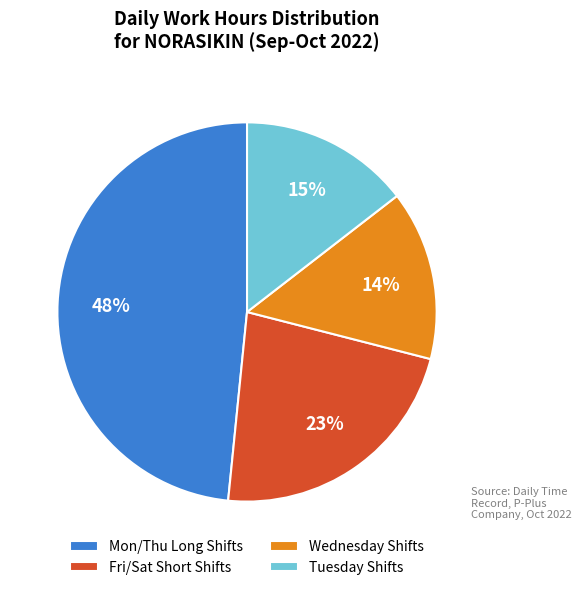

What is the ratio of the value at Fri/Sat Short Shifts to the value at Mon/Thu Long Shifts?

0.5